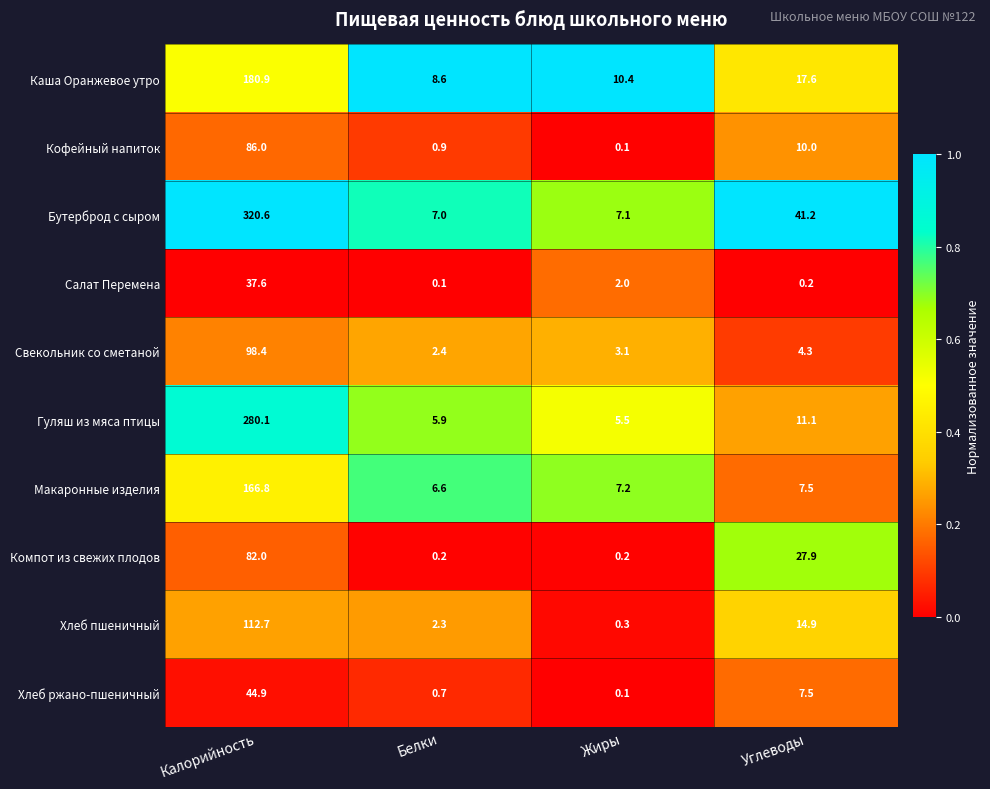

What is the maximum value shown in the chart?

320.6